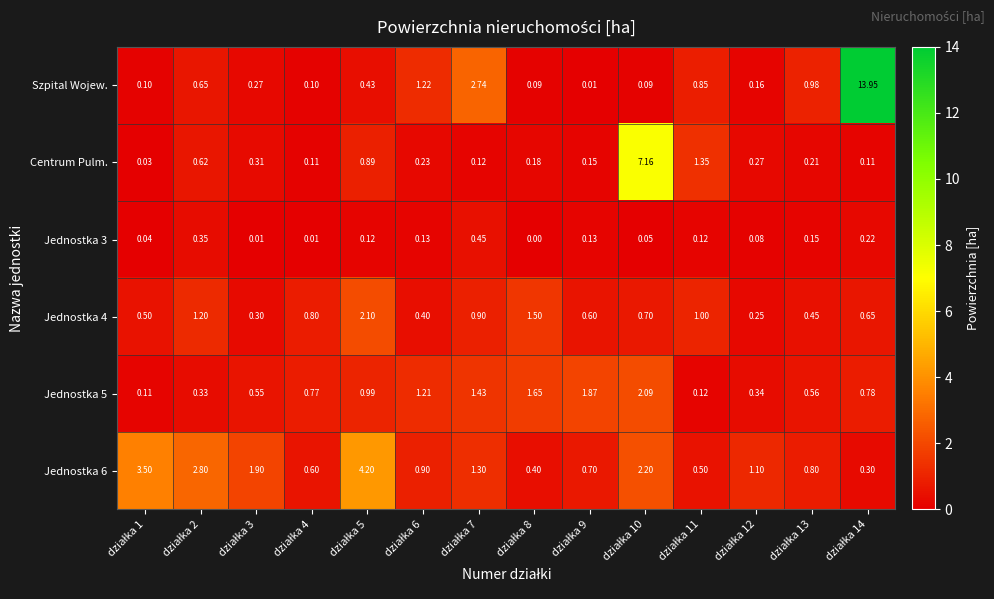

How many categories are shown in the chart?

14